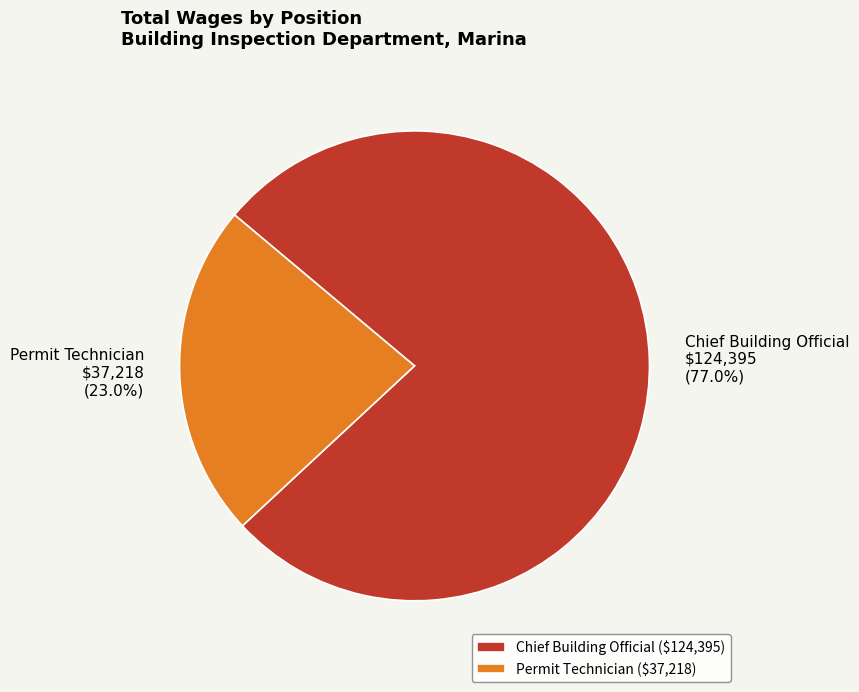

Which slice represents more than half of the pie?

Chief Building Official